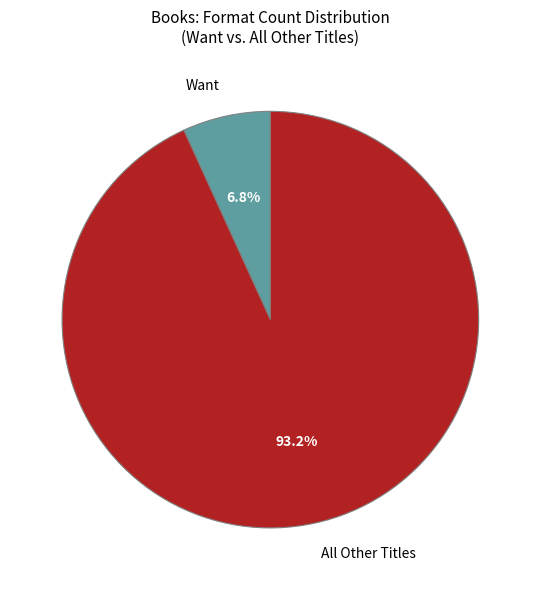

Between All Other Titles and Want, which is larger?

All Other Titles